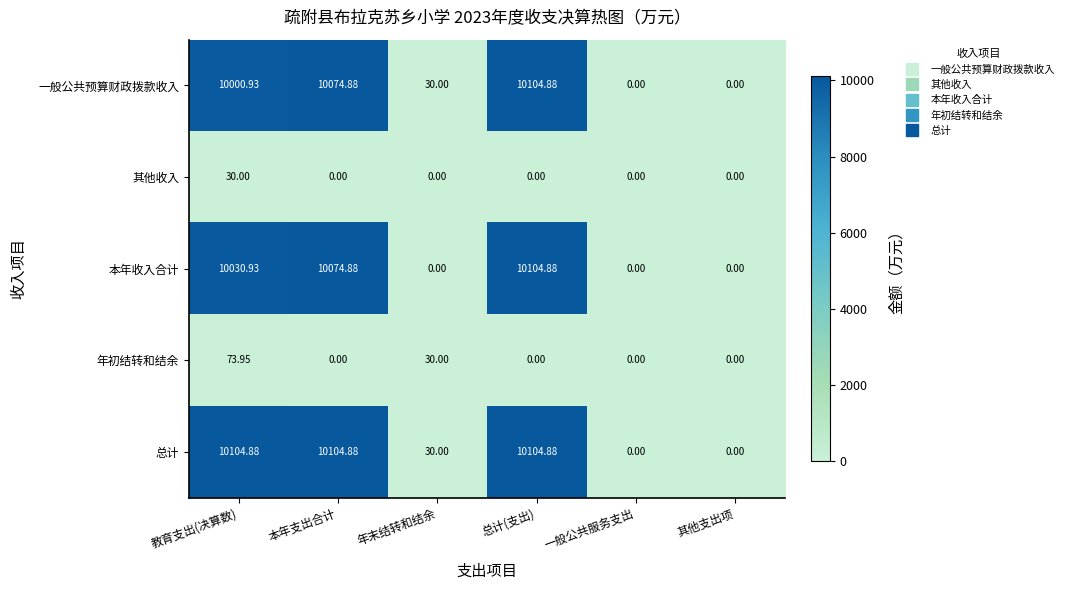

What is the maximum value shown in the chart?

10104.9